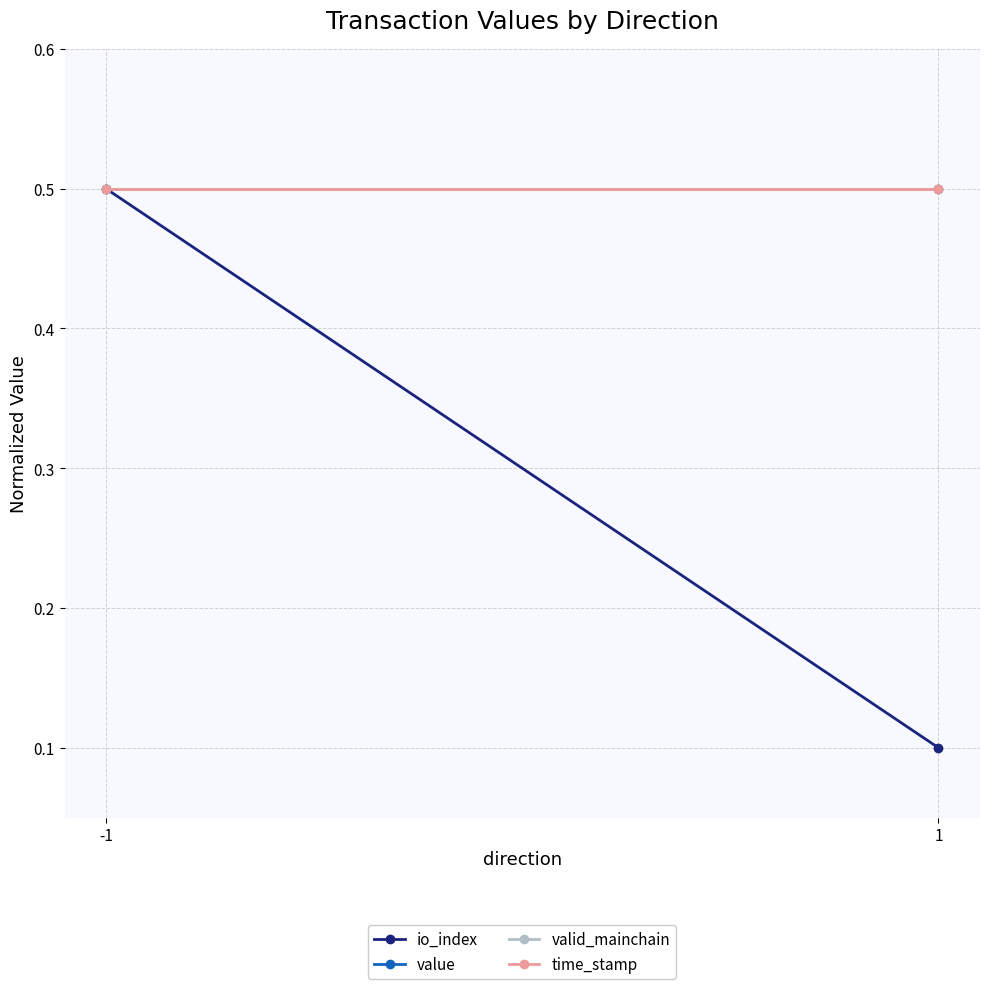

Rank the series at -1 from highest to lowest value.

io_index, value, valid_mainchain, time_stamp